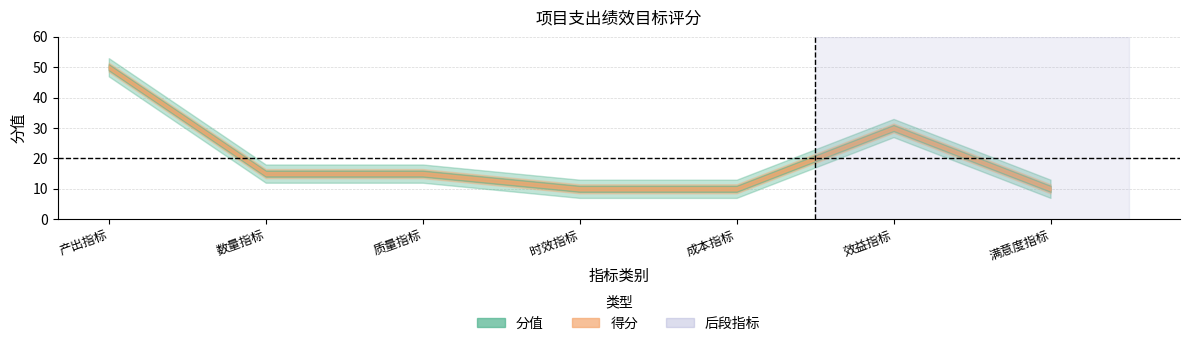

What is the label of the 5th point from the right?

质量指标